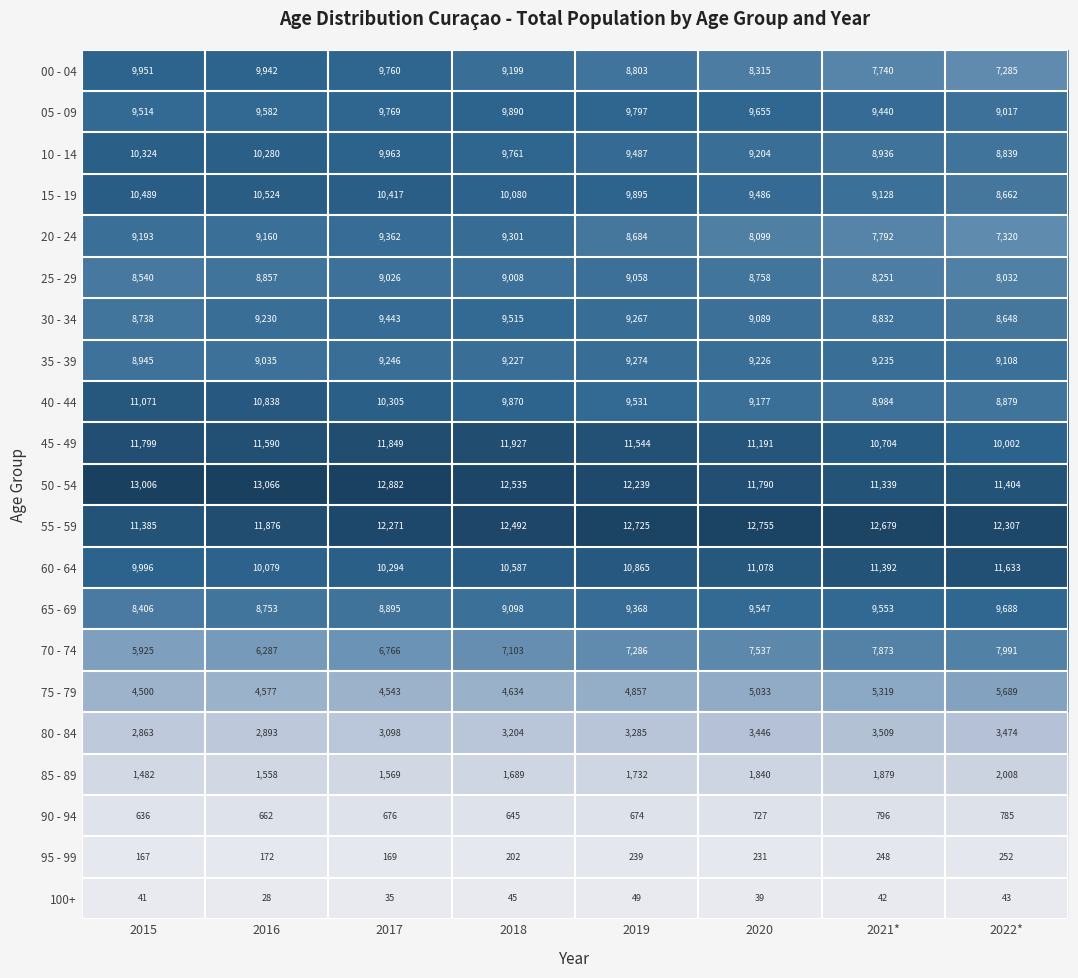

Which series changed the most between 2019 and 2022*?

45 - 49